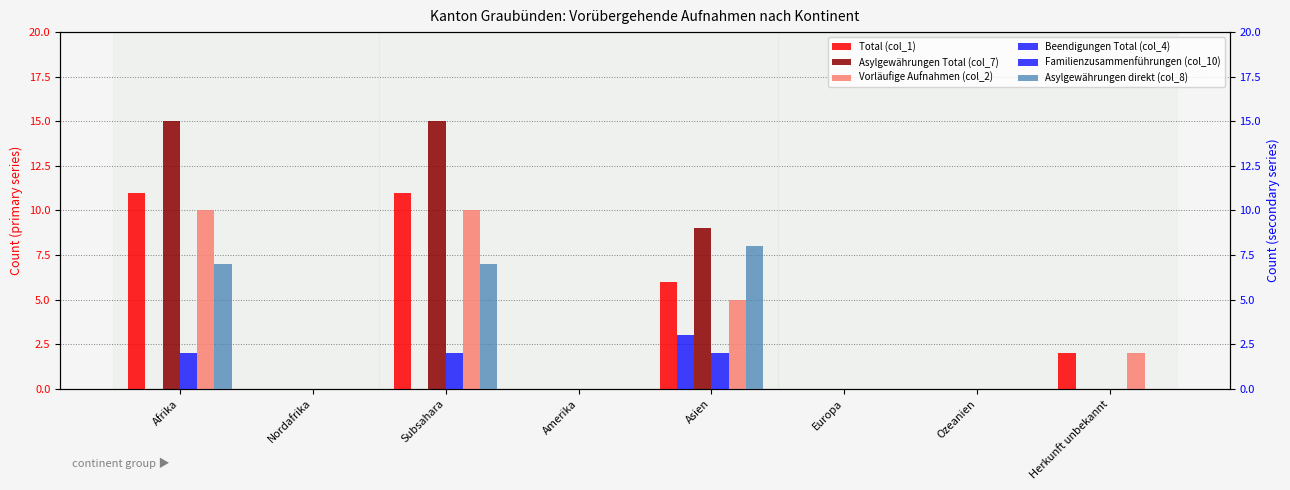

Are the bars horizontal?

No